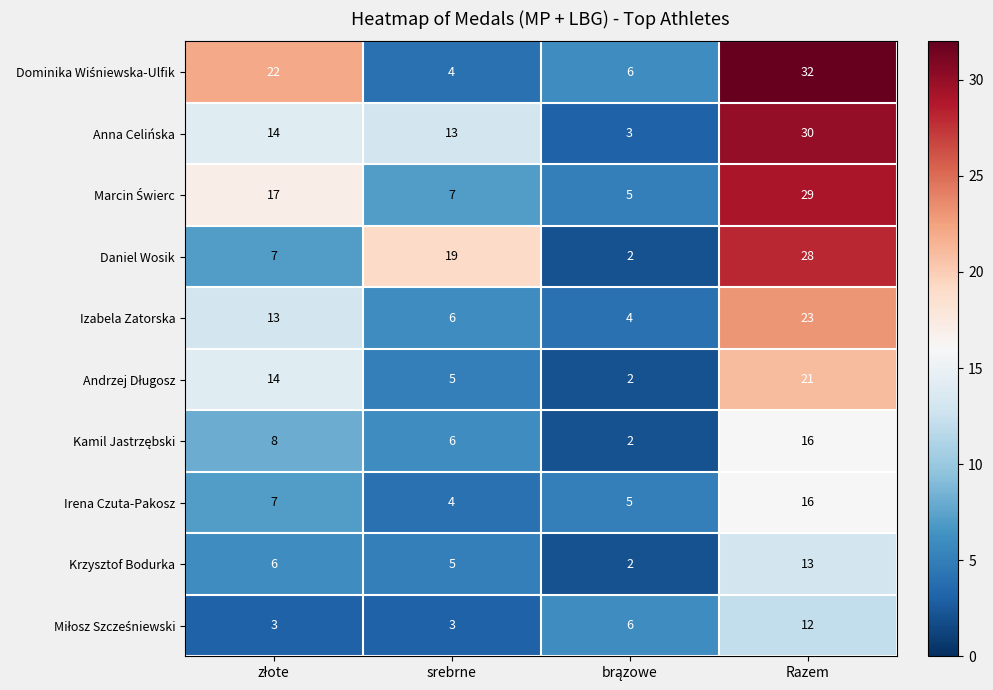

What is the highest value of the Izabela Zatorska series?

23